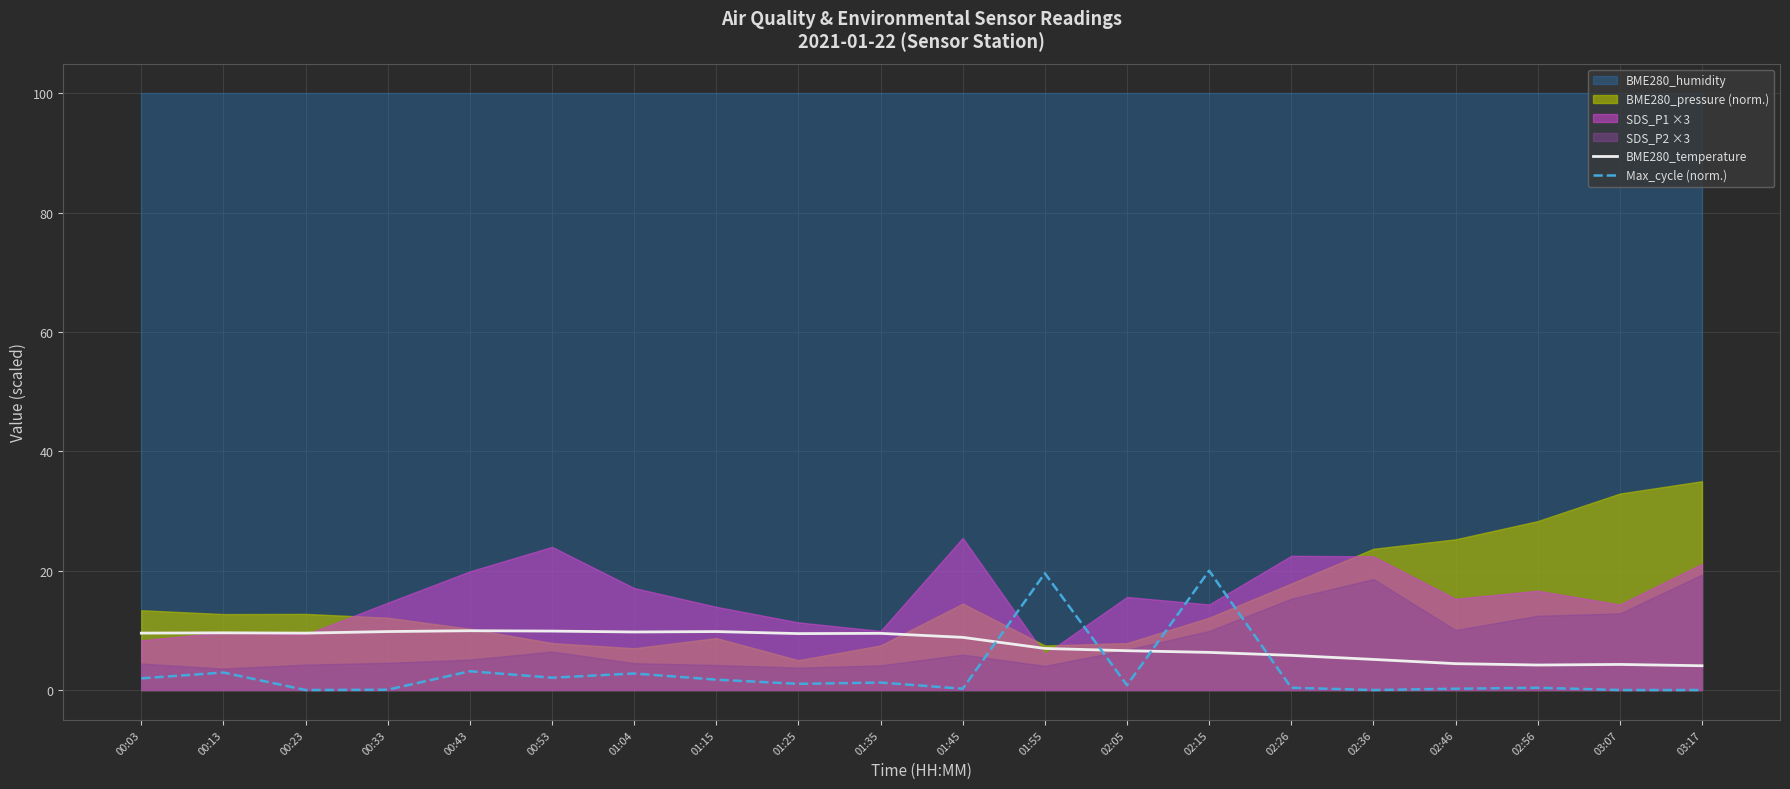

What is the value of the Max_cycle (norm.) point at the 4th from the left?

0.1